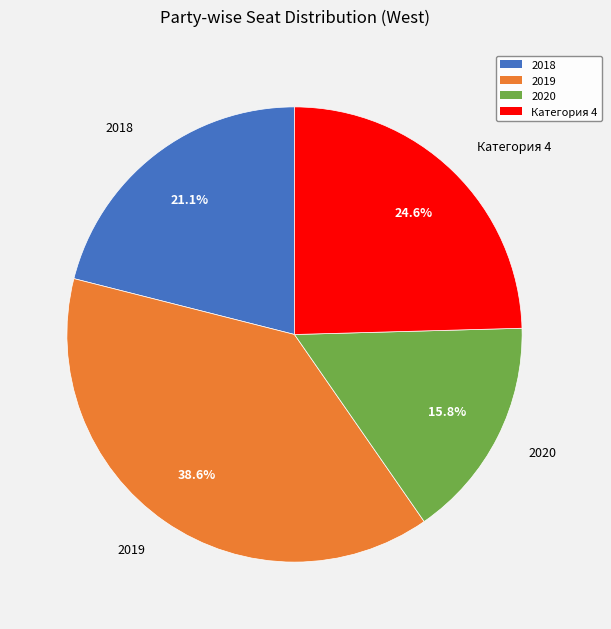

To the nearest percent, what is the average slice percentage?

25%